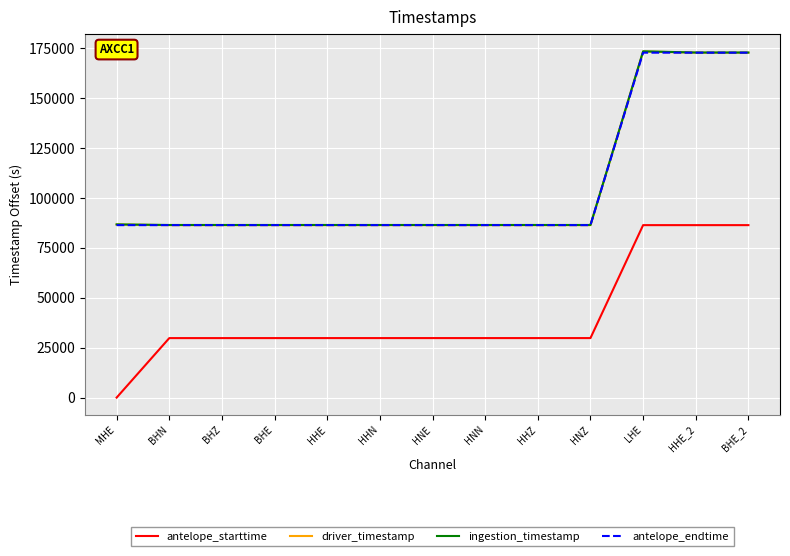

What is the difference between the highest and lowest values at HNN?

56659.6